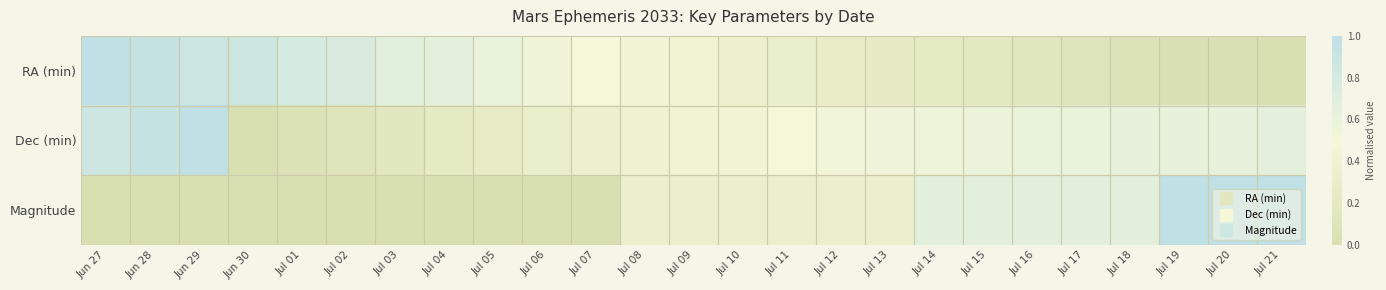

At which category does the chart reach its minimum across all series?

Jul 21